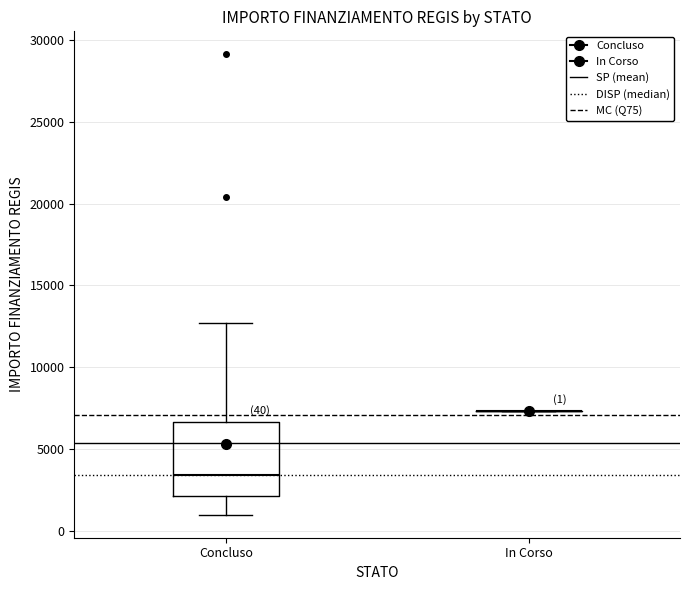

Which box is the tallest, from its lower edge to its upper edge?

Concluso